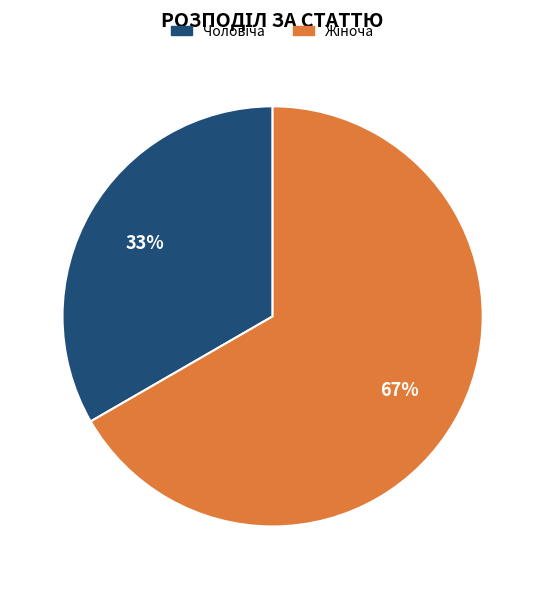

To the nearest percent, what is the average slice percentage?

50%